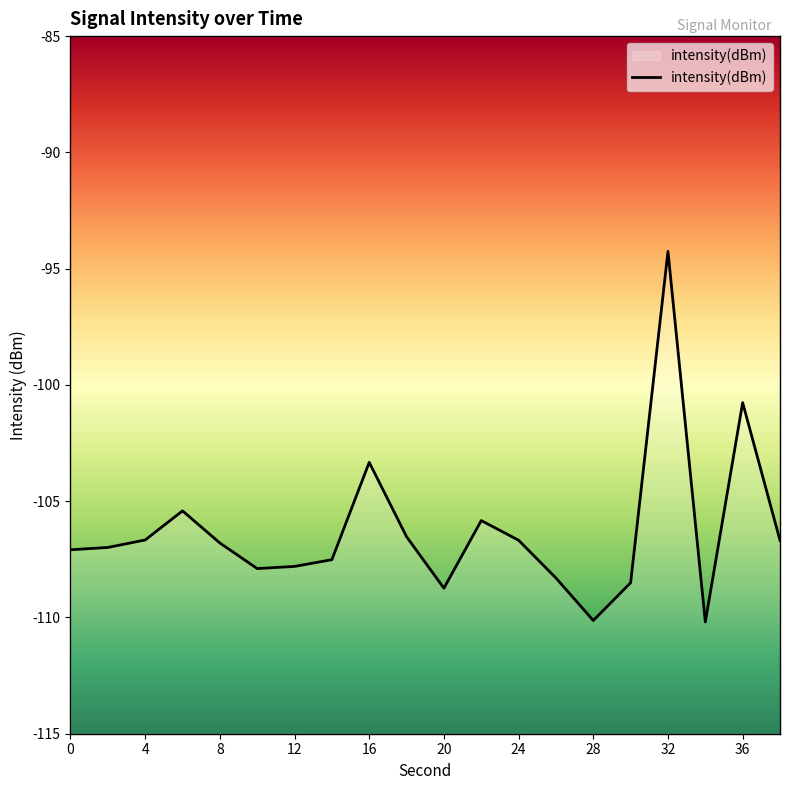

Where does the data first go above -106?

6